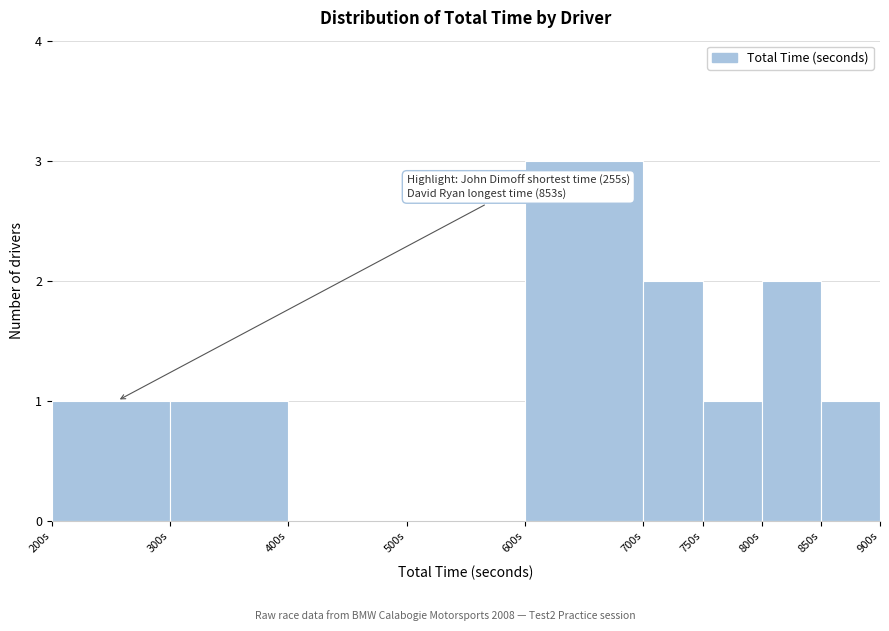

Which range on the x-axis has the tallest bar?

600 to 700